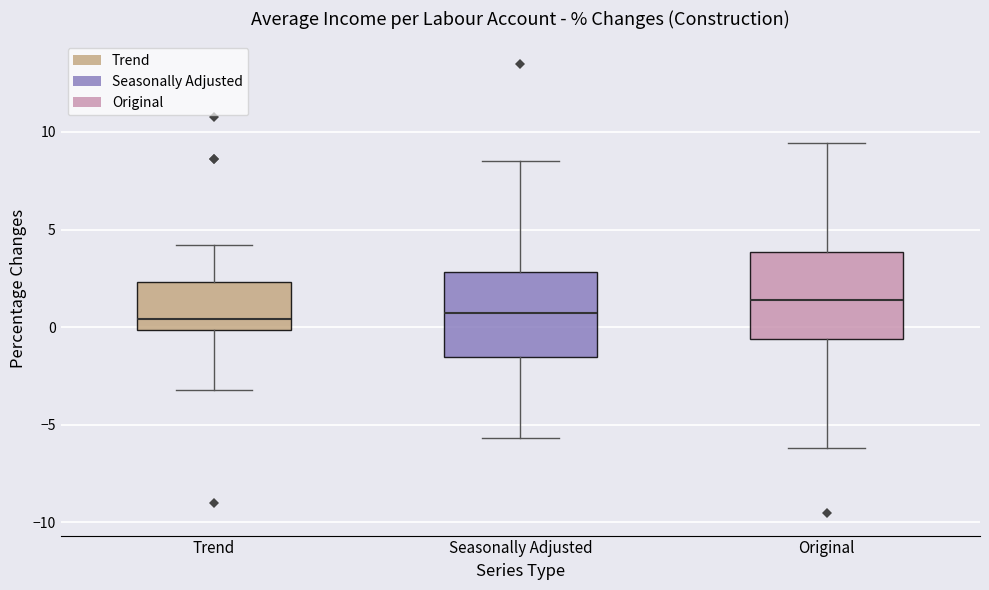

Reading left to right, read every box against the y-axis: the position of its median line, the range the box covers, and the ends of its whiskers. The values are not printed on the chart, so give them approximately, as read against the axis.

Trend: median 0.5, box 0.0 to 2.5, whiskers -3.0 to 4.0
Seasonally Adjusted: median 0.5, box -1.5 to 3.0, whiskers -5.5 to 8.5
Original: median 1.5, box -0.5 to 4.0, whiskers -6.0 to 9.5